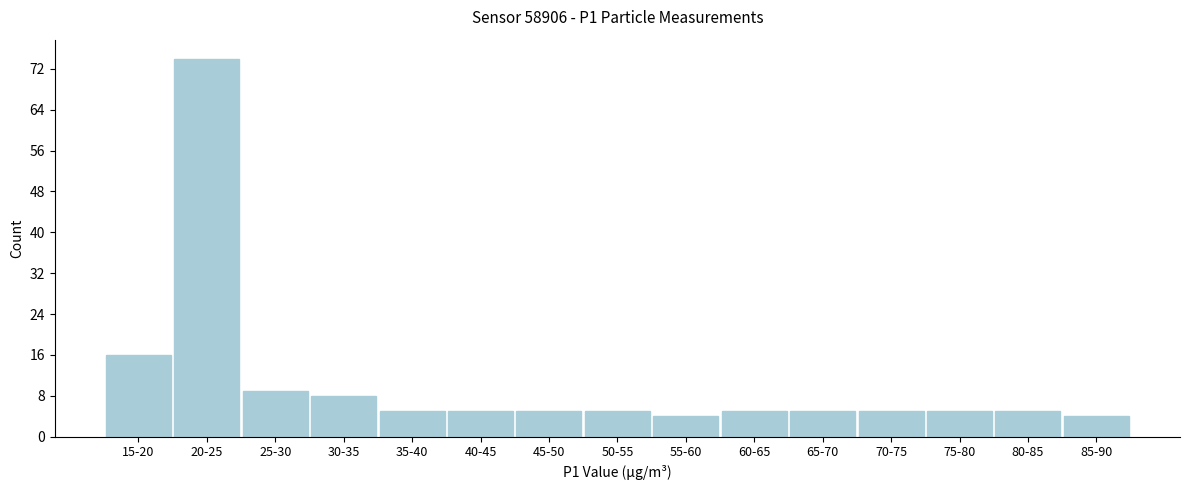

Reading left to right, transcribe all the data shown in this chart.

15-20=16	20-25=74	25-30=9	30-35=8	35-40=5	40-45=5	45-50=5	50-55=5	55-60=4	60-65=5	65-70=5	70-75=5	75-80=5	80-85=5	85-90=4